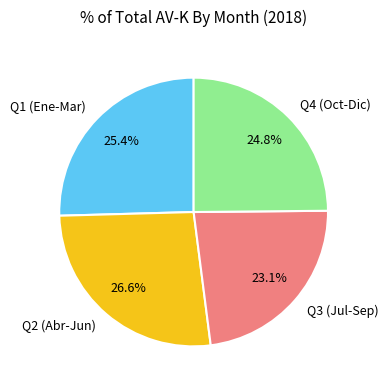

Rank the categories by value from highest to lowest.

Q2 (Abr-Jun), Q1 (Ene-Mar), Q4 (Oct-Dic), Q3 (Jul-Sep)